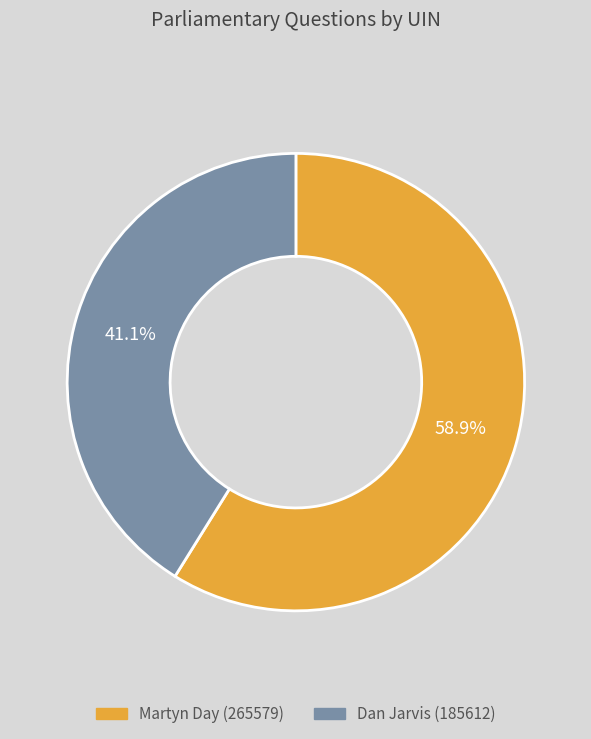

Approximately how many times larger is the value at Dan Jarvis (185612) compared to Martyn Day (265579)?

0.7